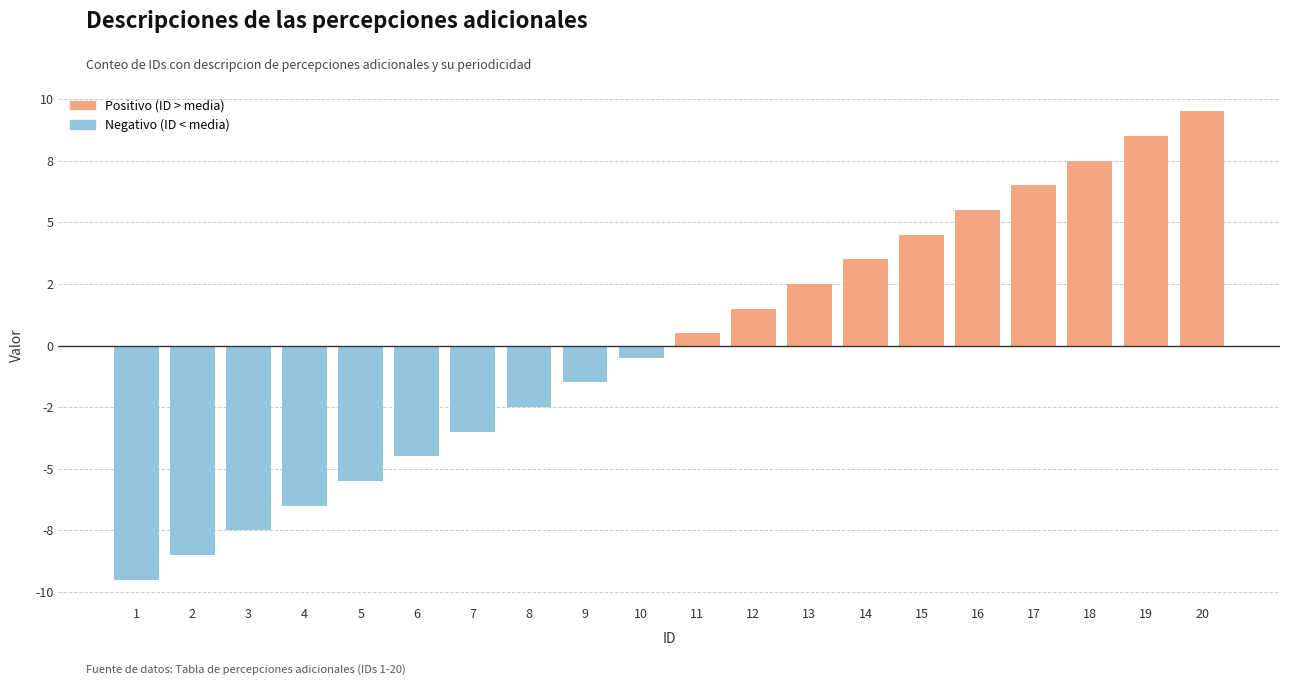

List the labels in order of value, smallest first.

1, 2, 3, 4, 5, 6, 7, 8, 9, 10, 11, 12, 13, 14, 15, 16, 17, 18, 19, 20